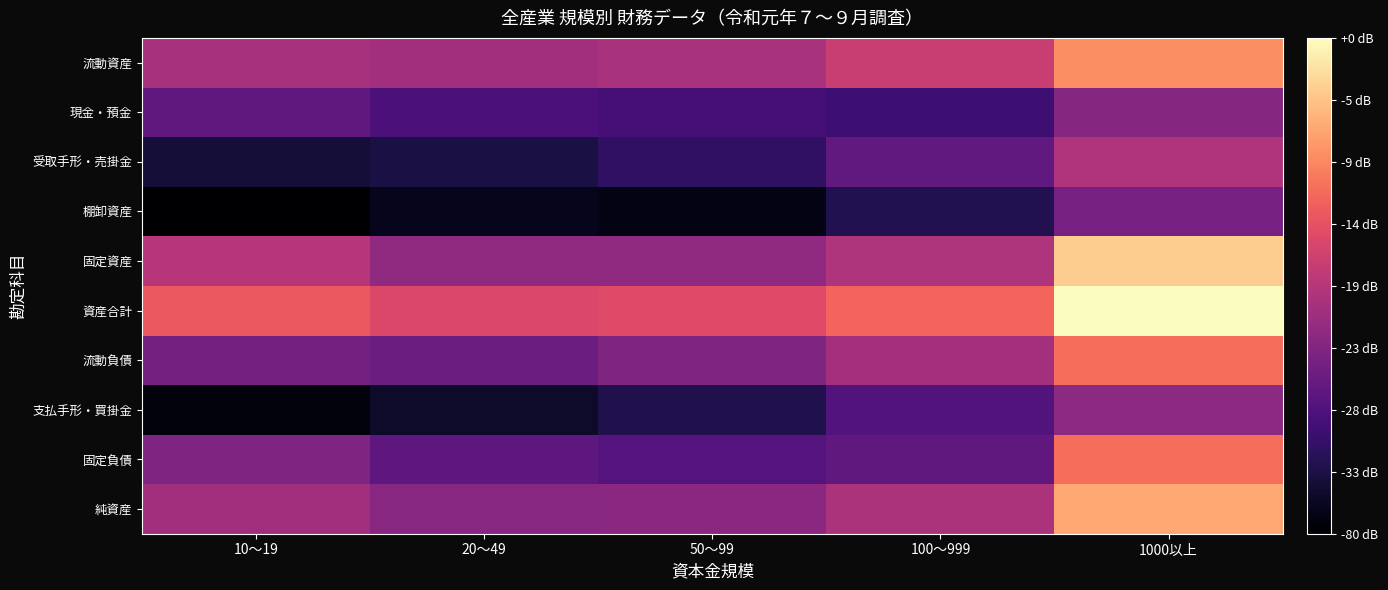

Which series has the largest total across all categories?

資産合計